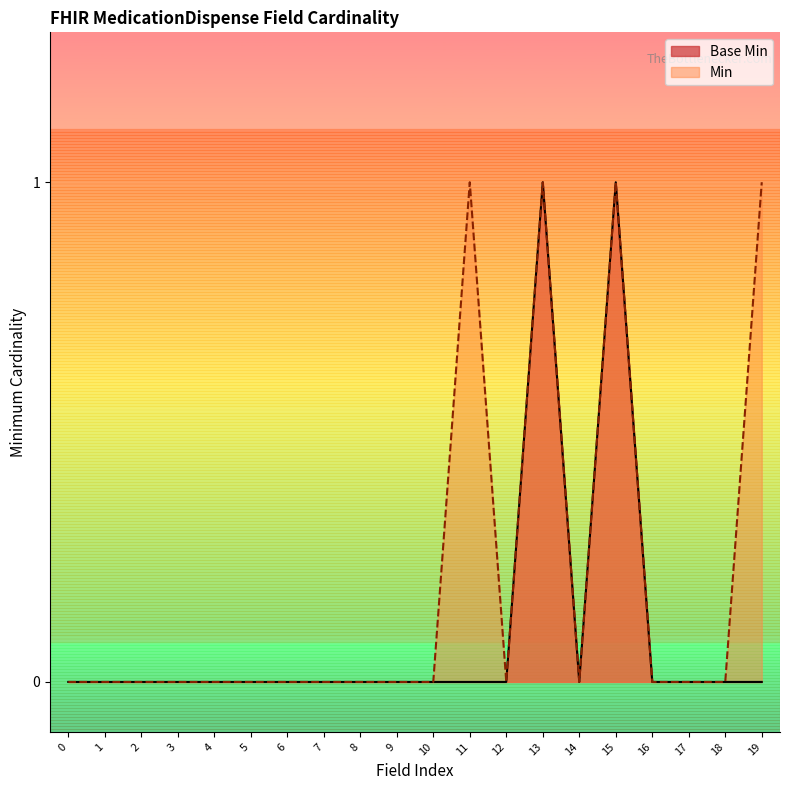

What is the greatest value displayed?

1